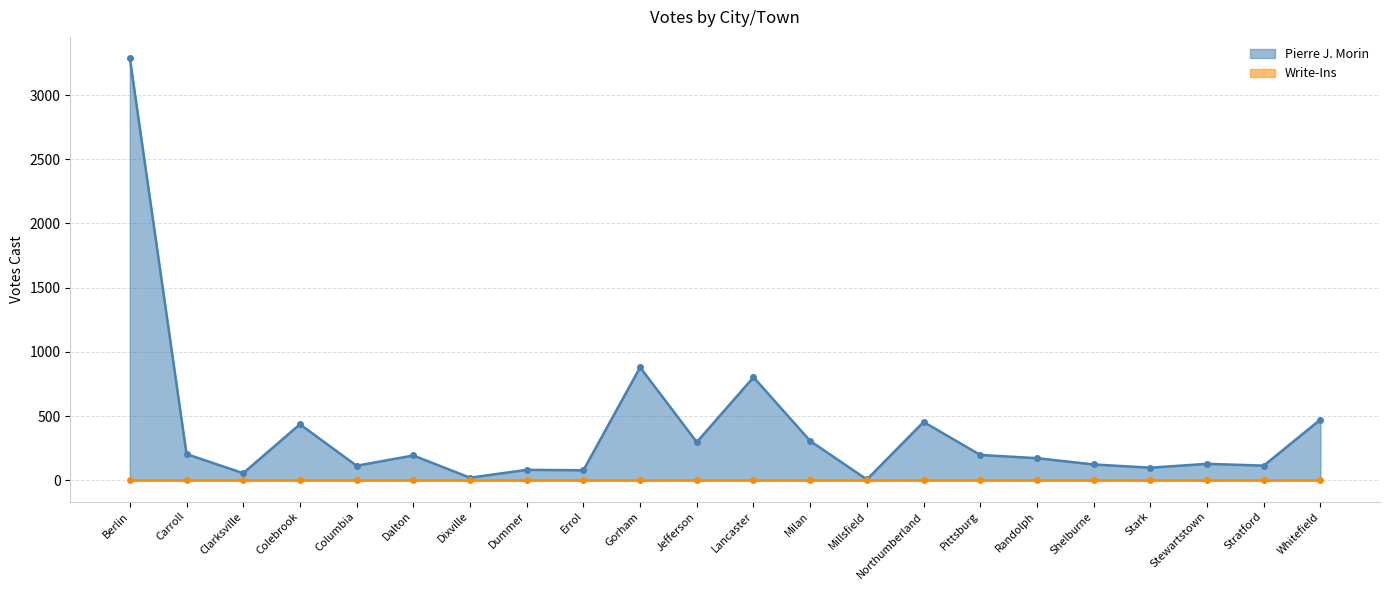

What value does the data have at Dixville?

21